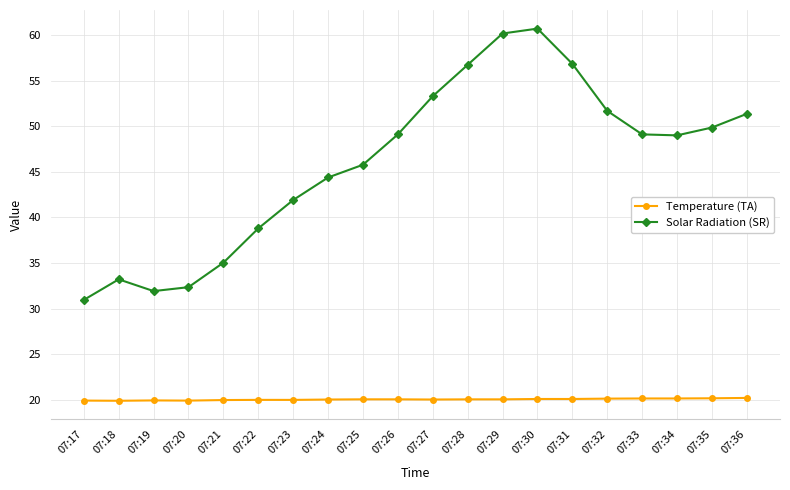

What is the value of the Temperature (TA) point at the 20th from the left?

20.2